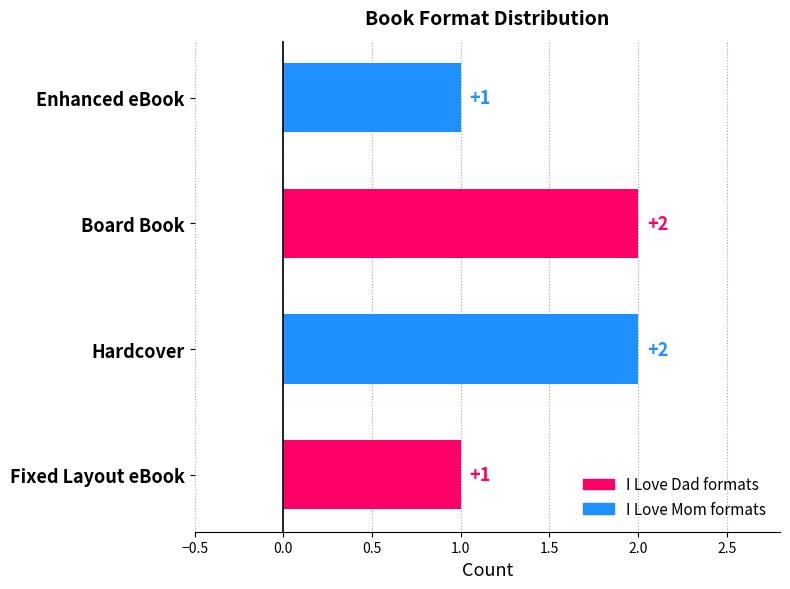

Count the values in the range 1 to 2.

4